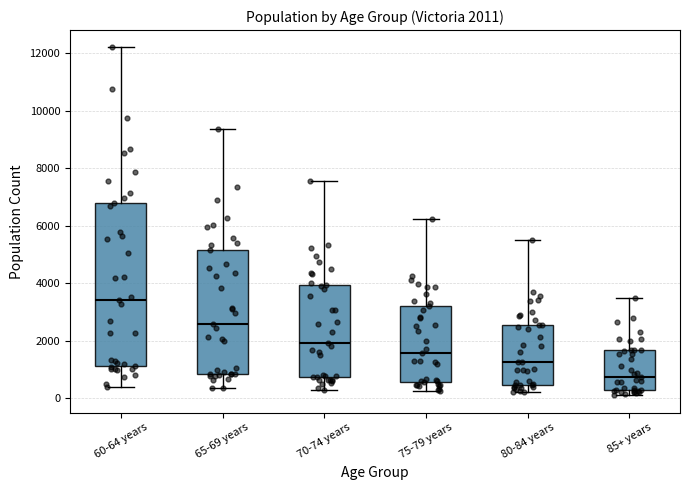

Which box has the highest median line?

60-64 years